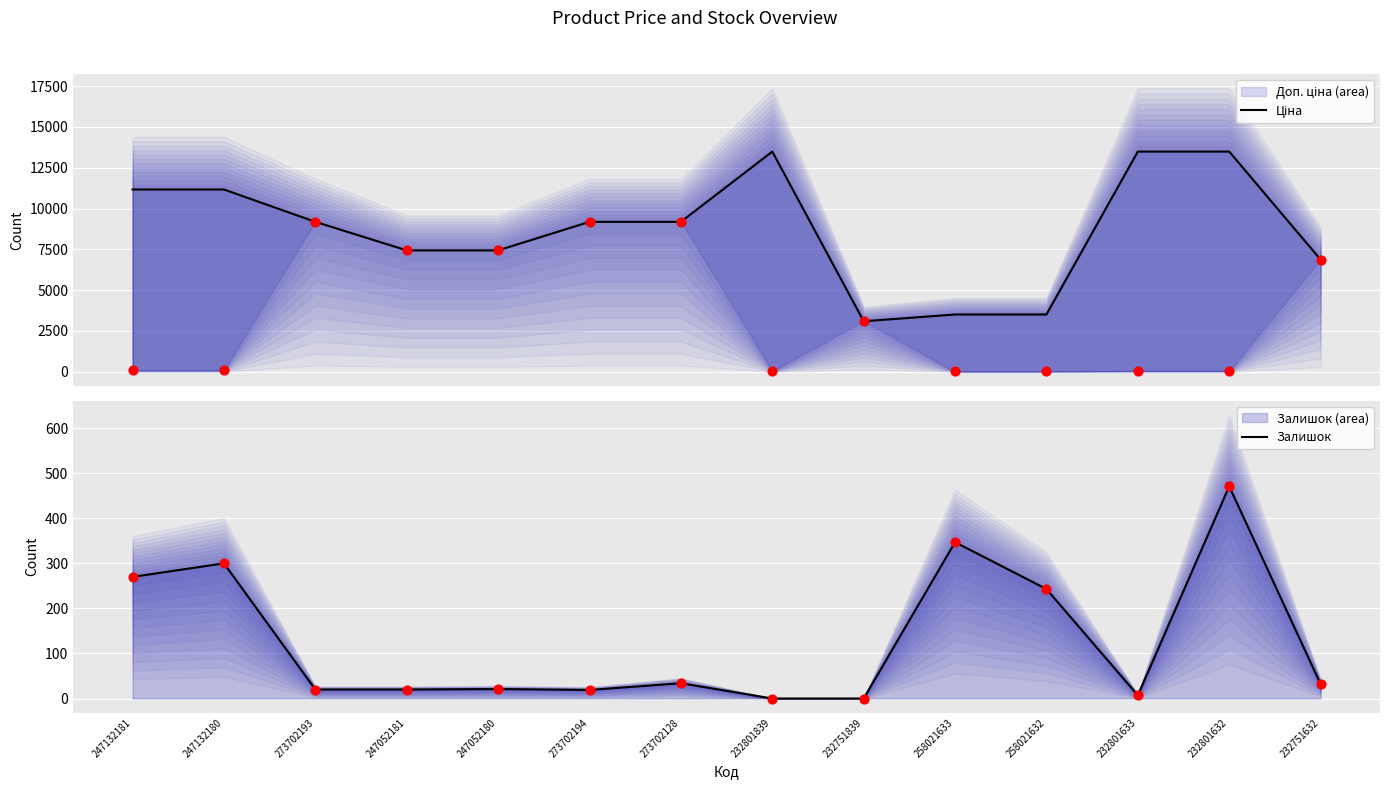

At how many categories does at least one series exceed 10449?

5